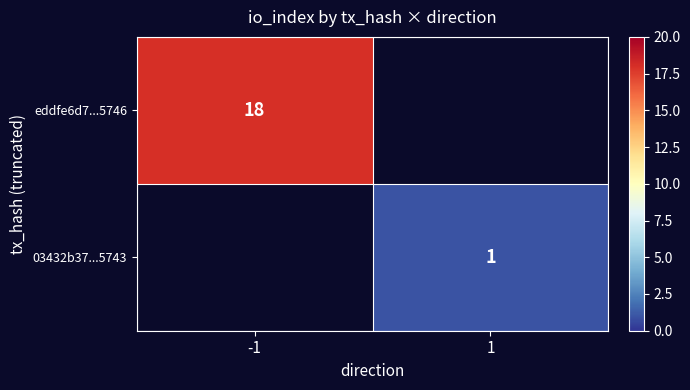

The value of 03432b37...5743 at 1 is 1. True or false?

True